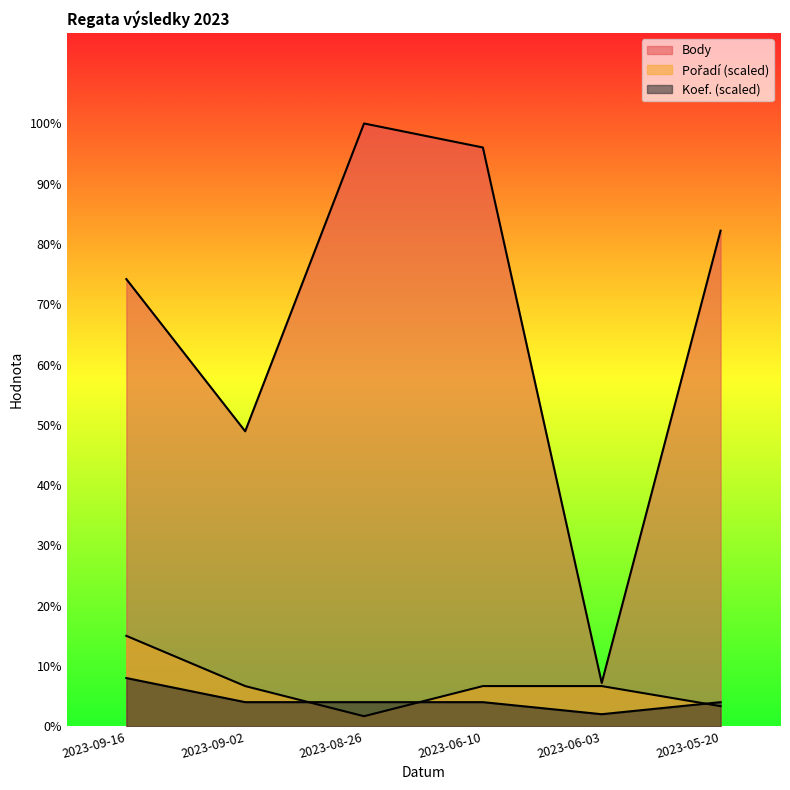

What are all the series names shown in the legend?

Body, Pořadí, Koef.